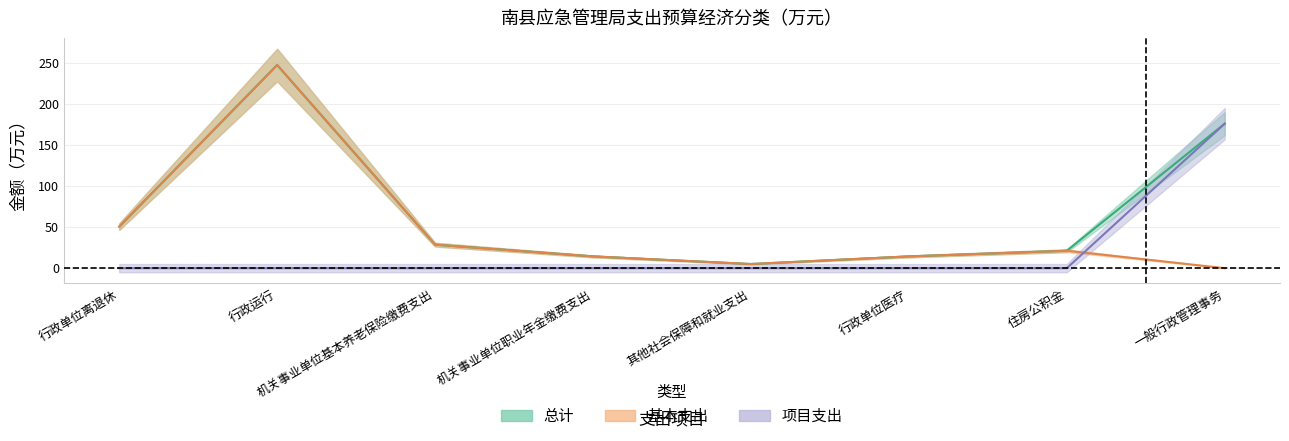

What is the label of the 6th point from the right?

机关事业单位基本养老保险缴费支出